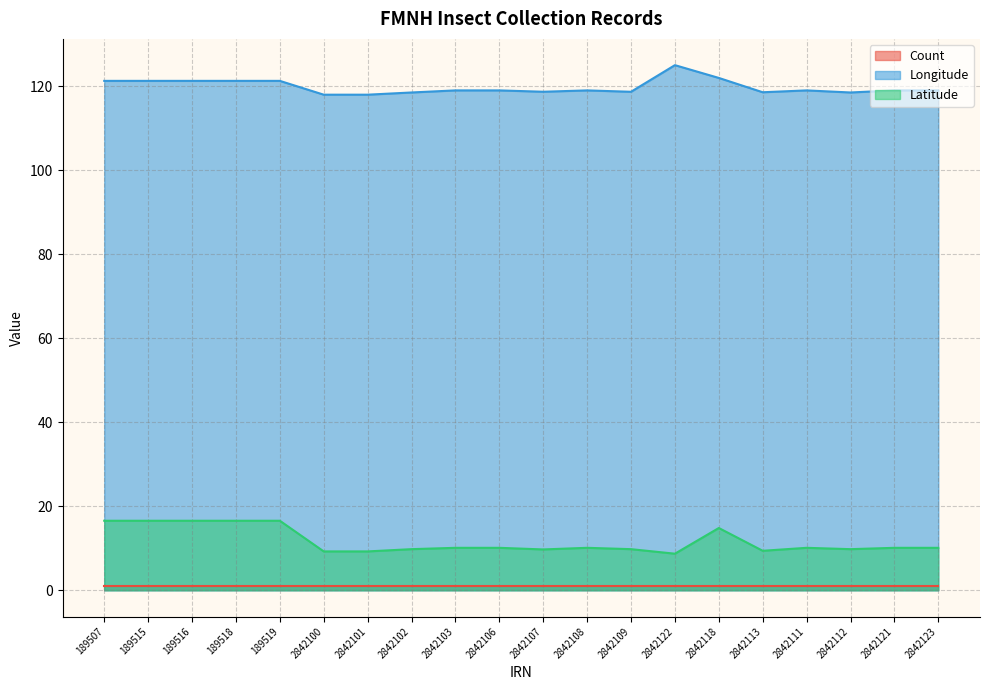

Which category has the highest value in the Latitude series?

189507